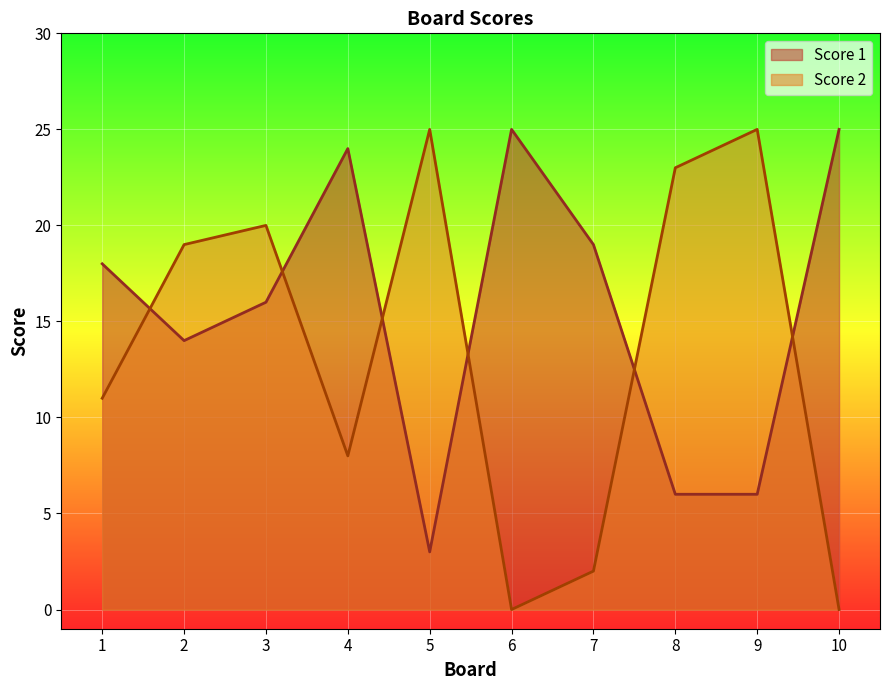

The value of Score 1 at 1 is 18. True or false?

True